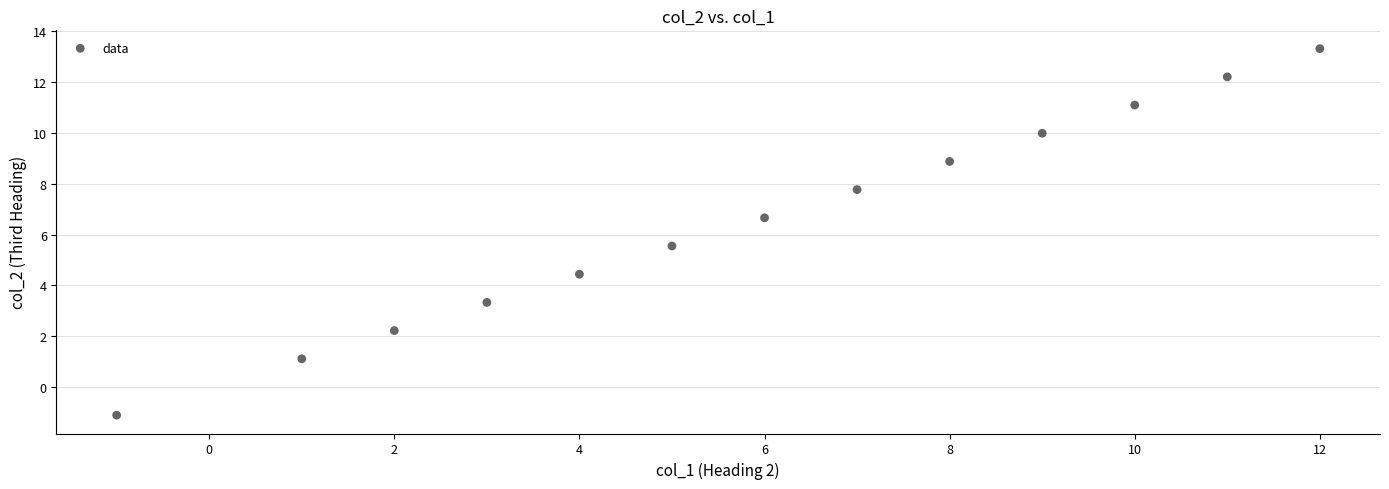

What is the range of Y values (max minus min)?

14.4